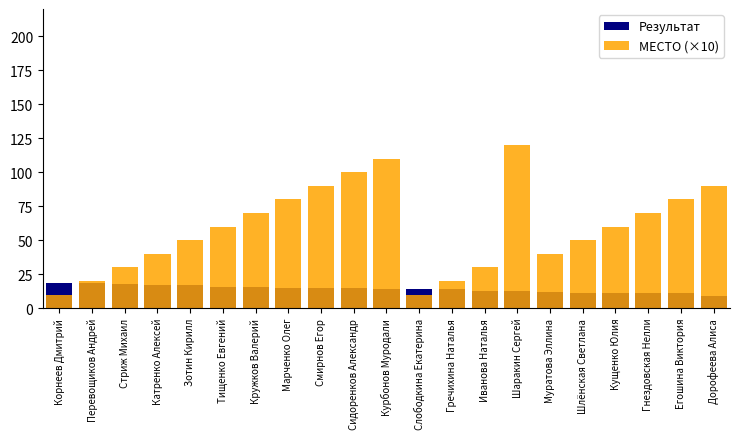

How many bars are there in total?

42